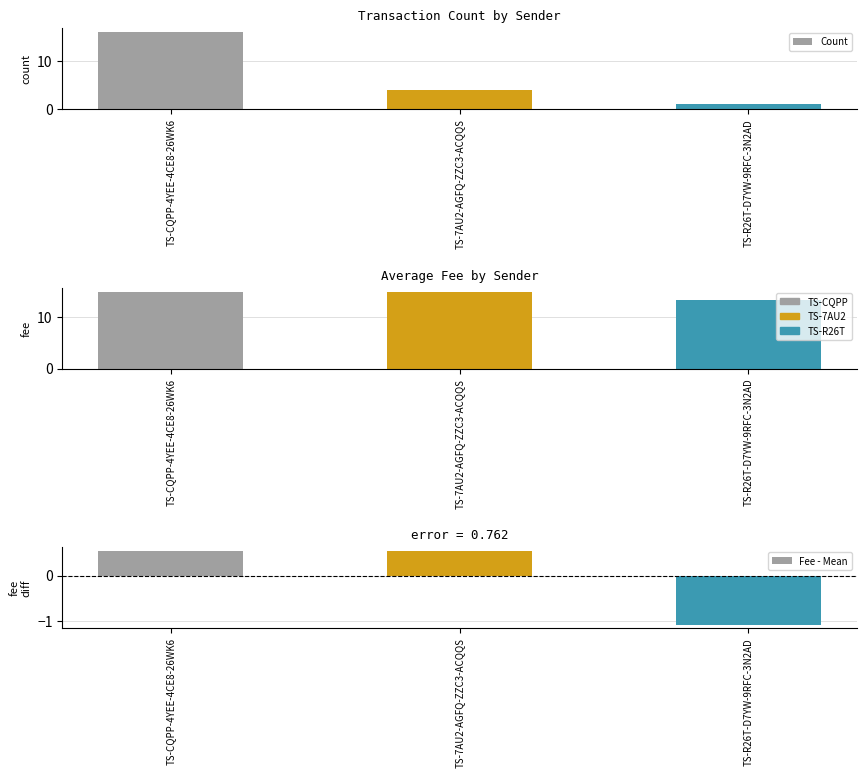

How many data points does each series have?

3